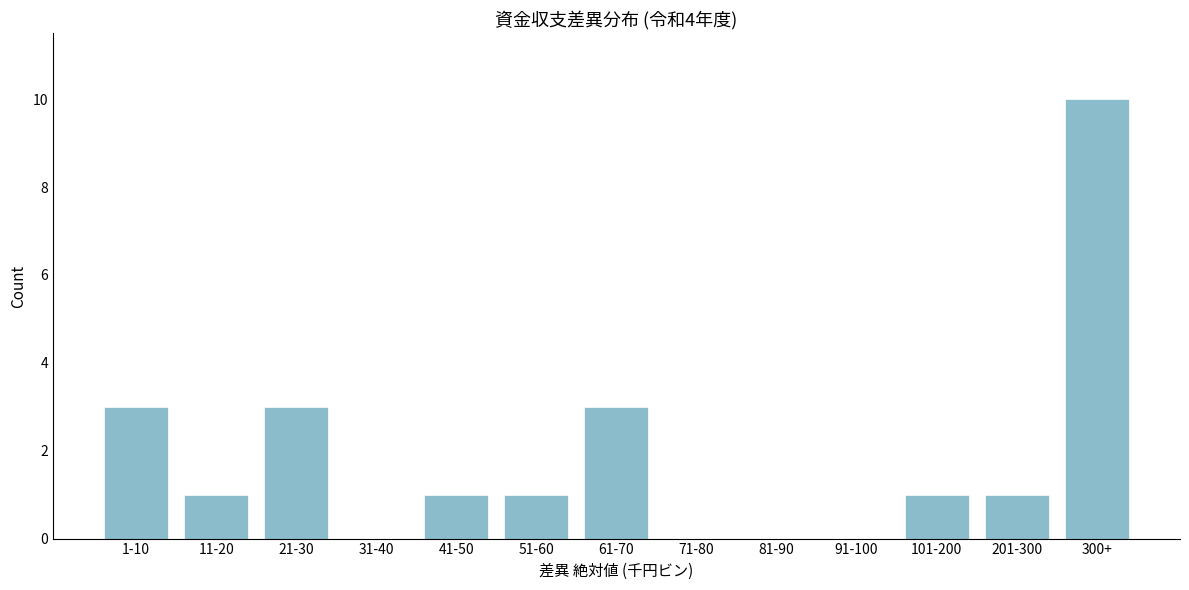

Reading left to right, transcribe all the data shown in this chart.

1-10=3	11-20=1	21-30=3	31-40=0	41-50=1	51-60=1	61-70=3	71-80=0	81-90=0	91-100=0	101-200=1	201-300=1	300+=10